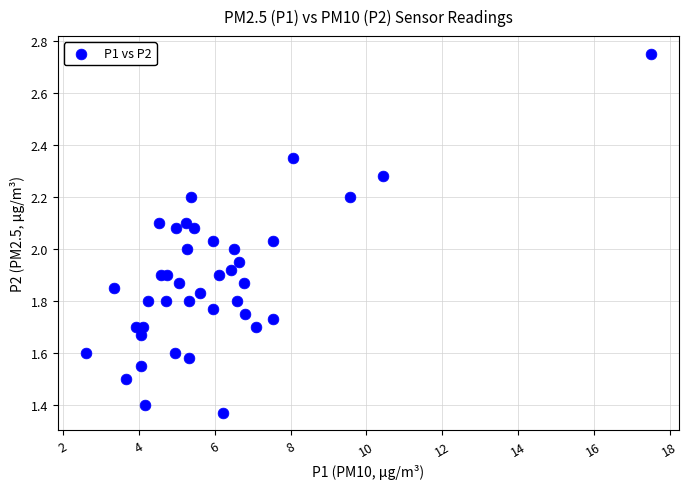

Count the number of points in this scatter plot.

40